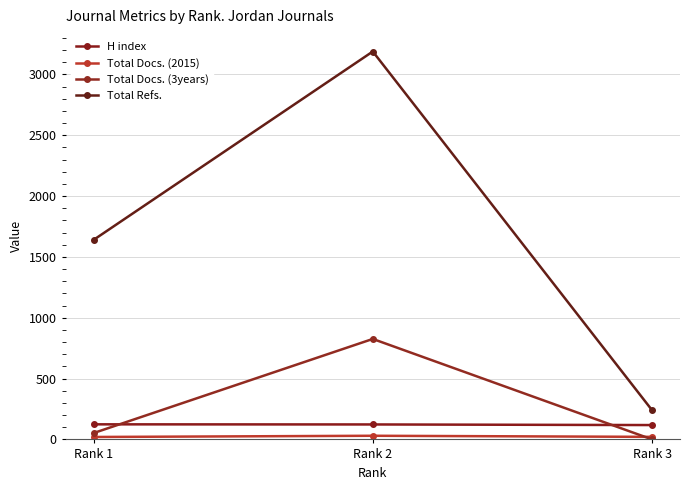

Between Rank 1 and Rank 2, which series saw the biggest shift?

Total Refs.